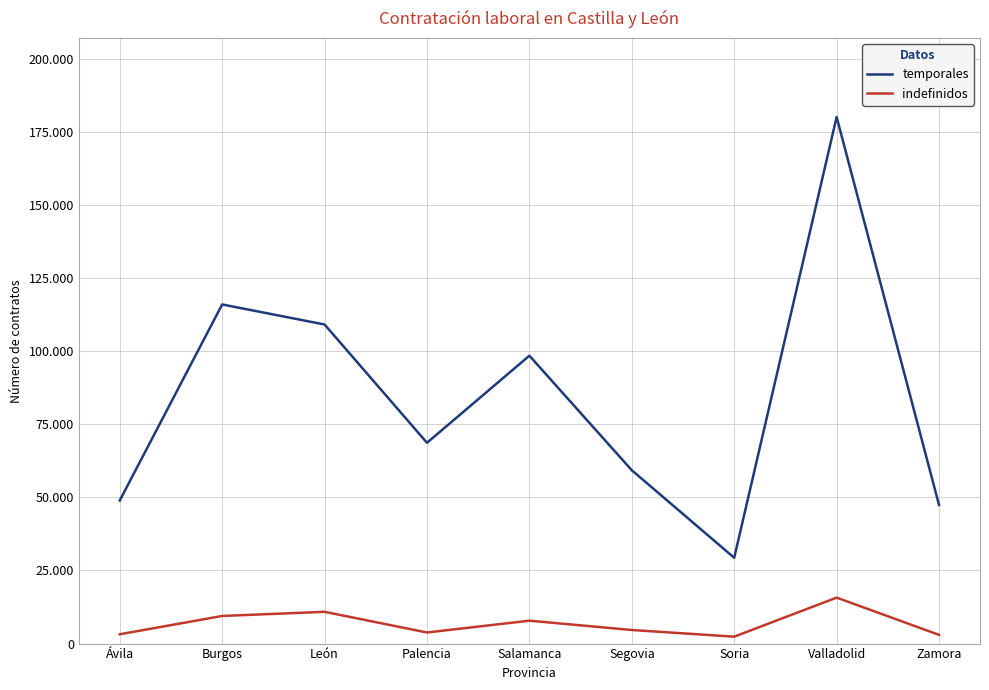

Does the chart have visible grid lines?

Yes